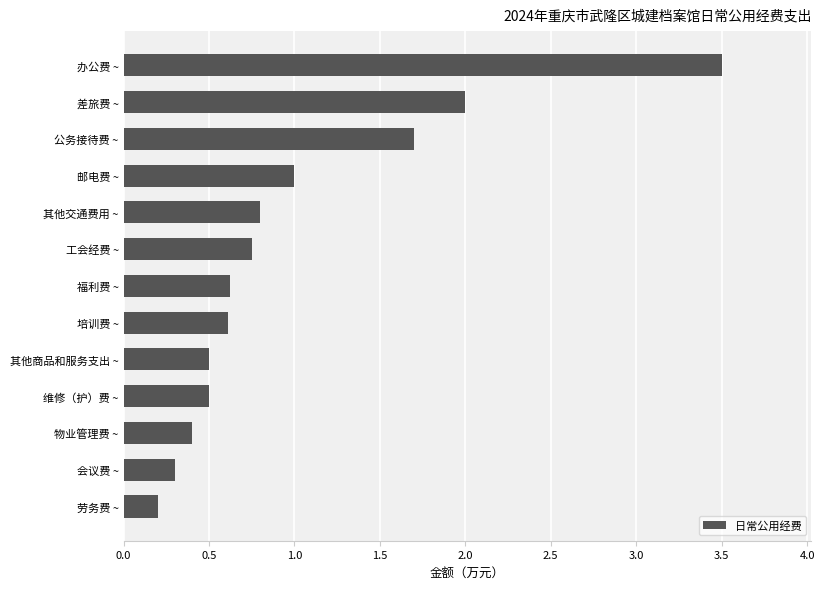

What is the sum of all values?

12.9